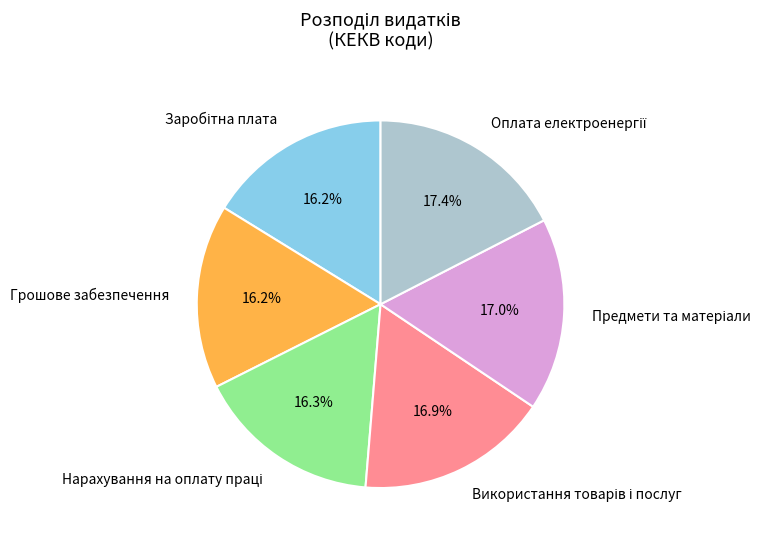

Is there any slice that represents more than half of the pie?

No